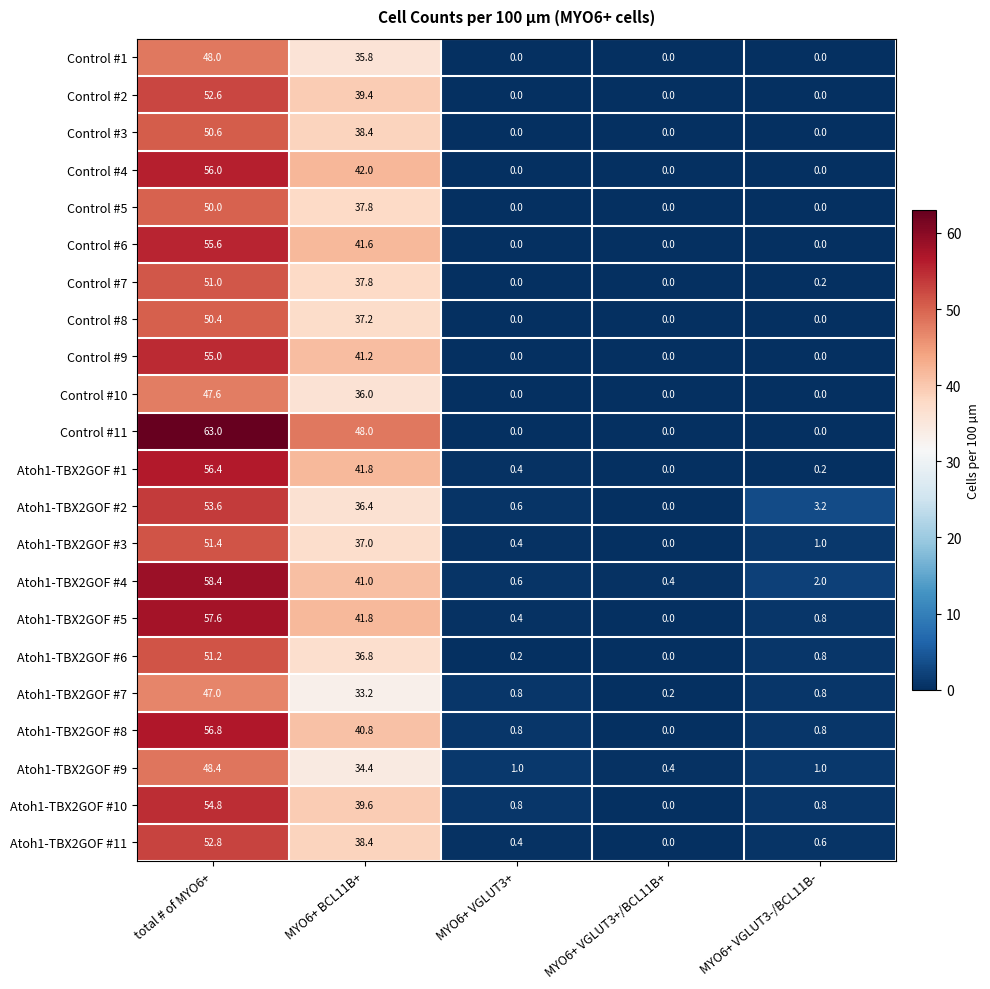

Which series has the widest spread of values?

Control #11